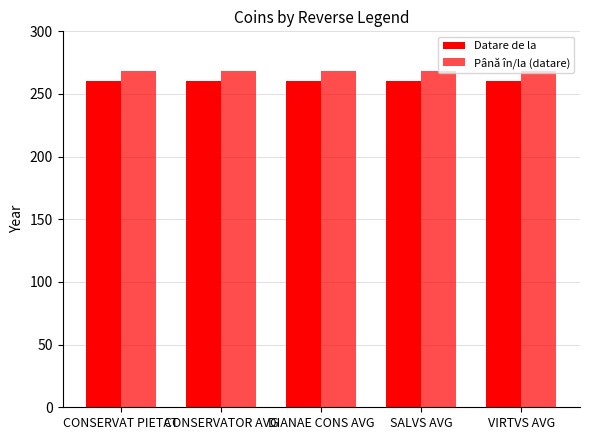

Reading left to right, transcribe all the data shown in this chart.

Datare de la: 260	260	260	260	260
Până în/la (datare): 268	268	268	268	268